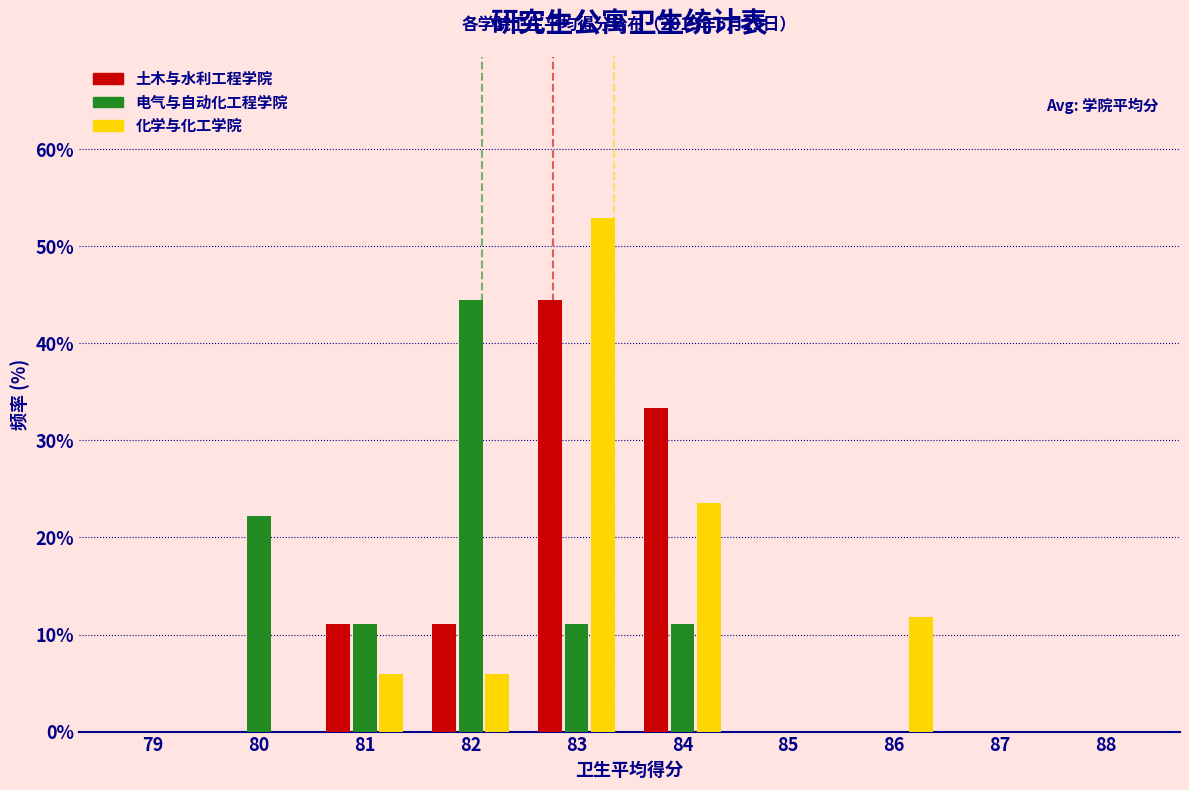

Count the number of data series in this chart.

3